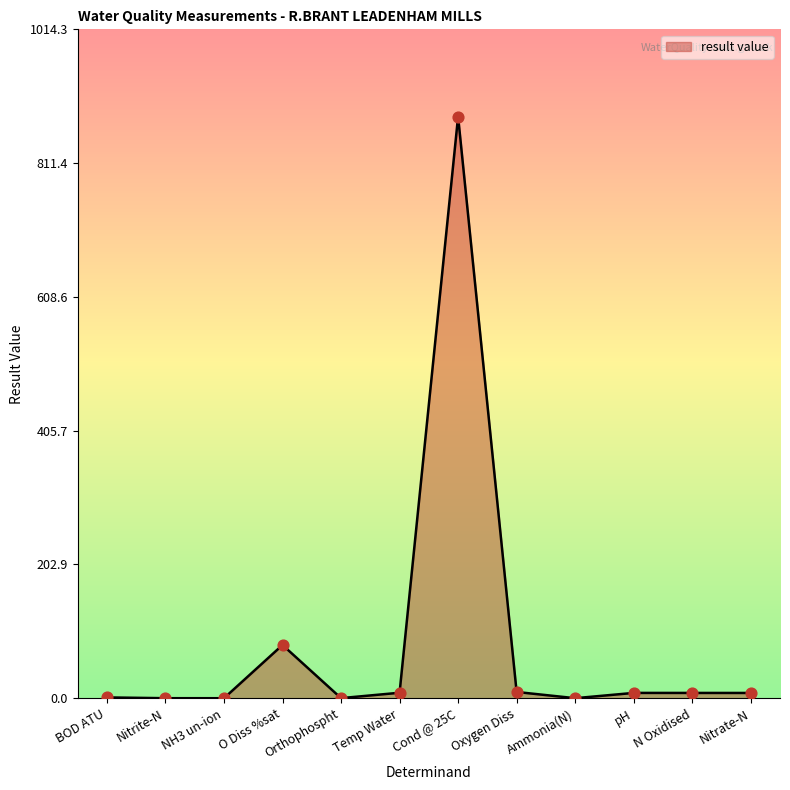

What is the ratio of the value at O Diss %sat to the value at Temp Water?

9.7